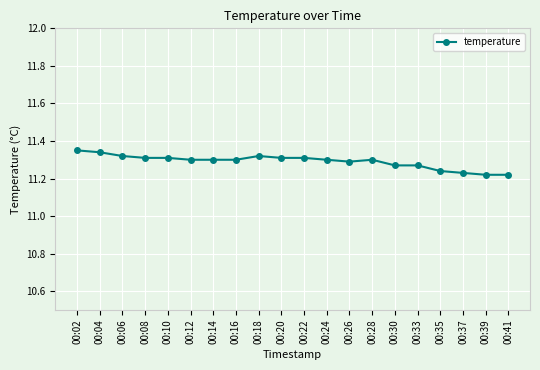

Between 00:33 and 00:06, which is larger?

00:06